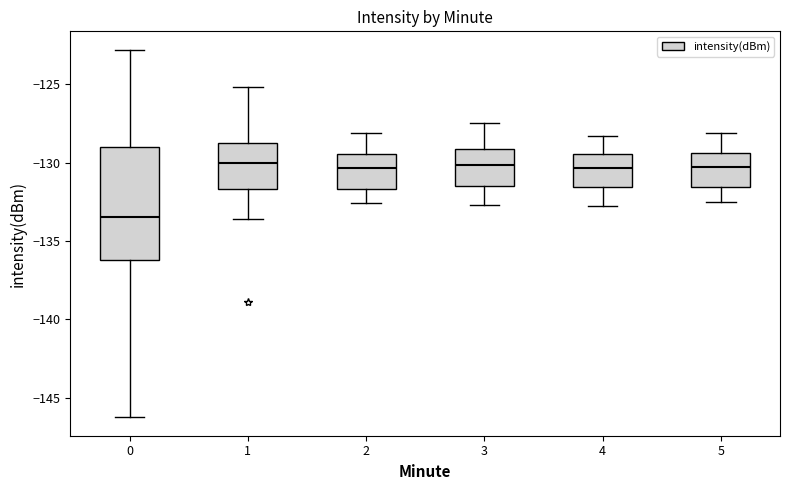

Reading left to right, read every box against the y-axis: the position of its median line, the range the box covers, and the ends of its whiskers. The values are not printed on the chart, so give them approximately, as read against the axis.

0: median -133.5, box -136.0 to -129.0, whiskers -146.5 to -123.0
1: median -130.0, box -131.5 to -128.5, whiskers -133.5 to -125.0
2: median -130.5, box -131.5 to -129.5, whiskers -132.5 to -128.0
3: median -130.0, box -131.5 to -129.0, whiskers -132.5 to -127.5
4: median -130.5, box -131.5 to -129.5, whiskers -133.0 to -128.5
5: median -130.5, box -131.5 to -129.5, whiskers -132.5 to -128.0